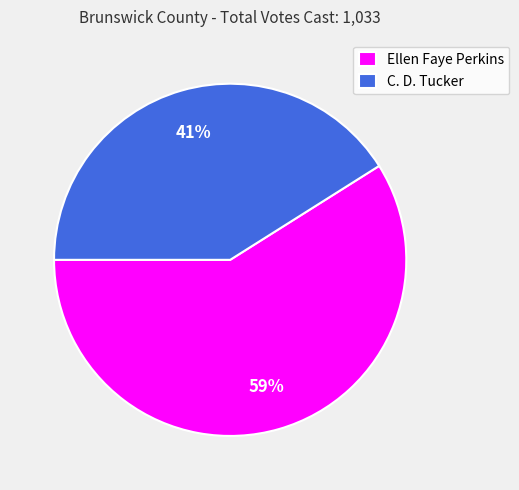

Combined, do Ellen Faye Perkins and C. D. Tucker account for over 50%?

Yes